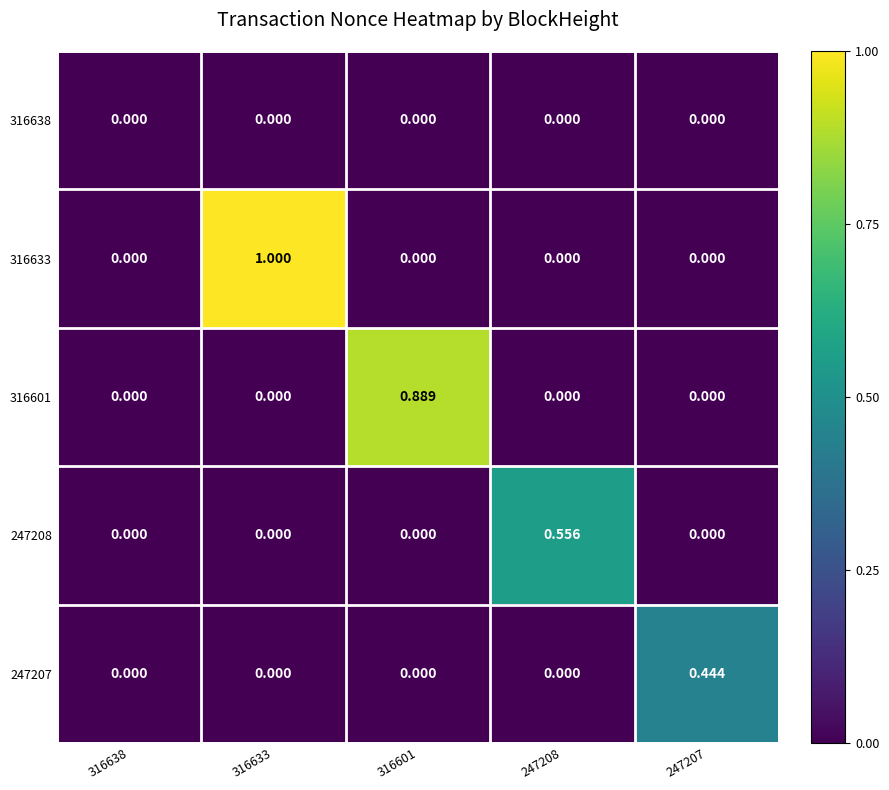

Which series has the largest range (max minus min)?

316633